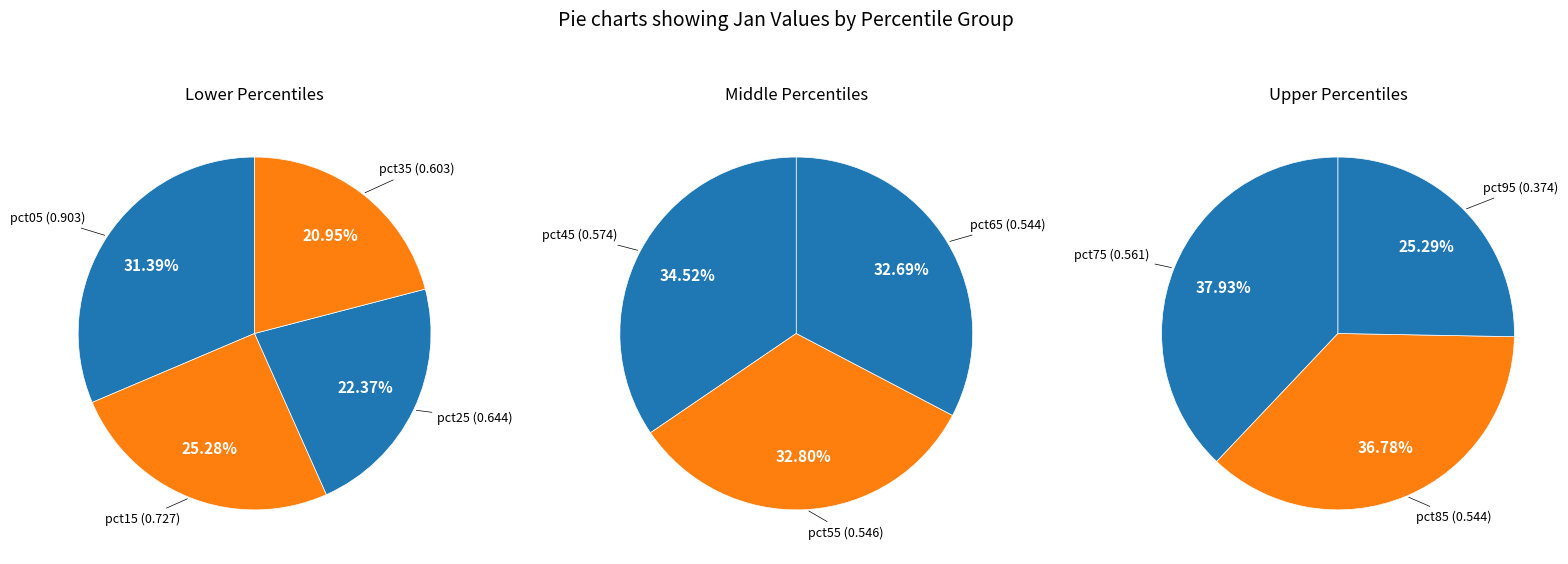

Does pct75 account for over 50% of the chart?

No